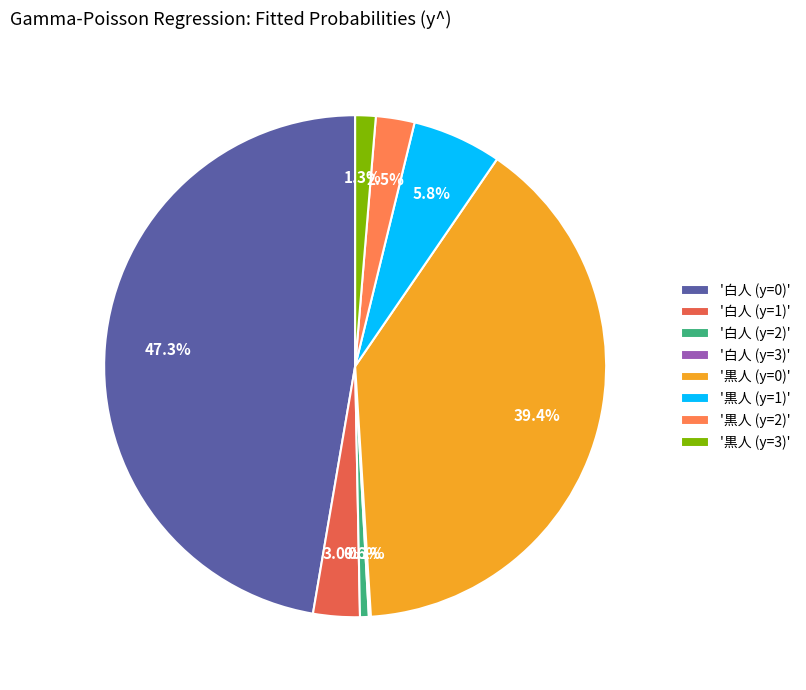

Is there any slice that represents more than half of the pie?

No